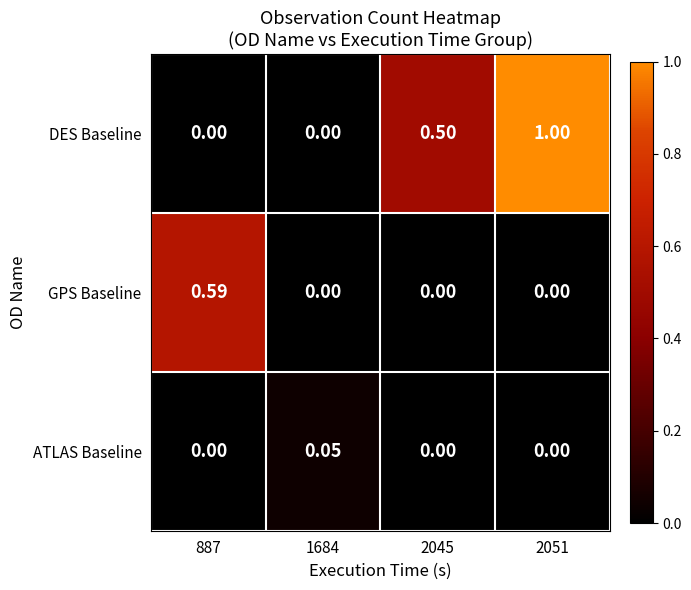

Rank the series by their average value, from lowest to highest.

ATLAS Baseline, GPS Baseline, DES Baseline